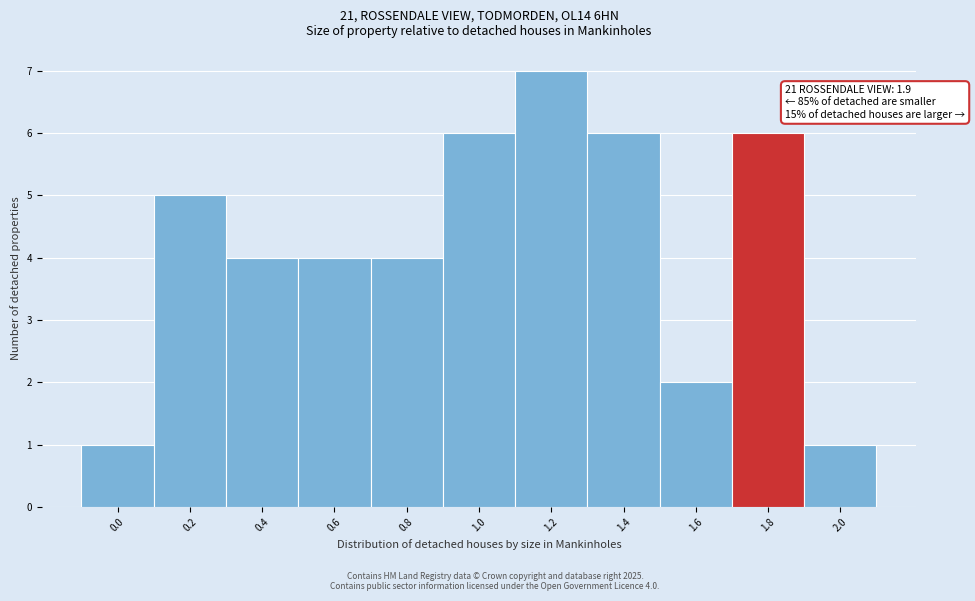

Reading left to right, extract all data points from this chart.

0.0=1	0.2=5	0.4=4	0.6=4	0.8=4	1.0=6	1.2=7	1.4=6	1.6=2	1.8=6	2.0=1